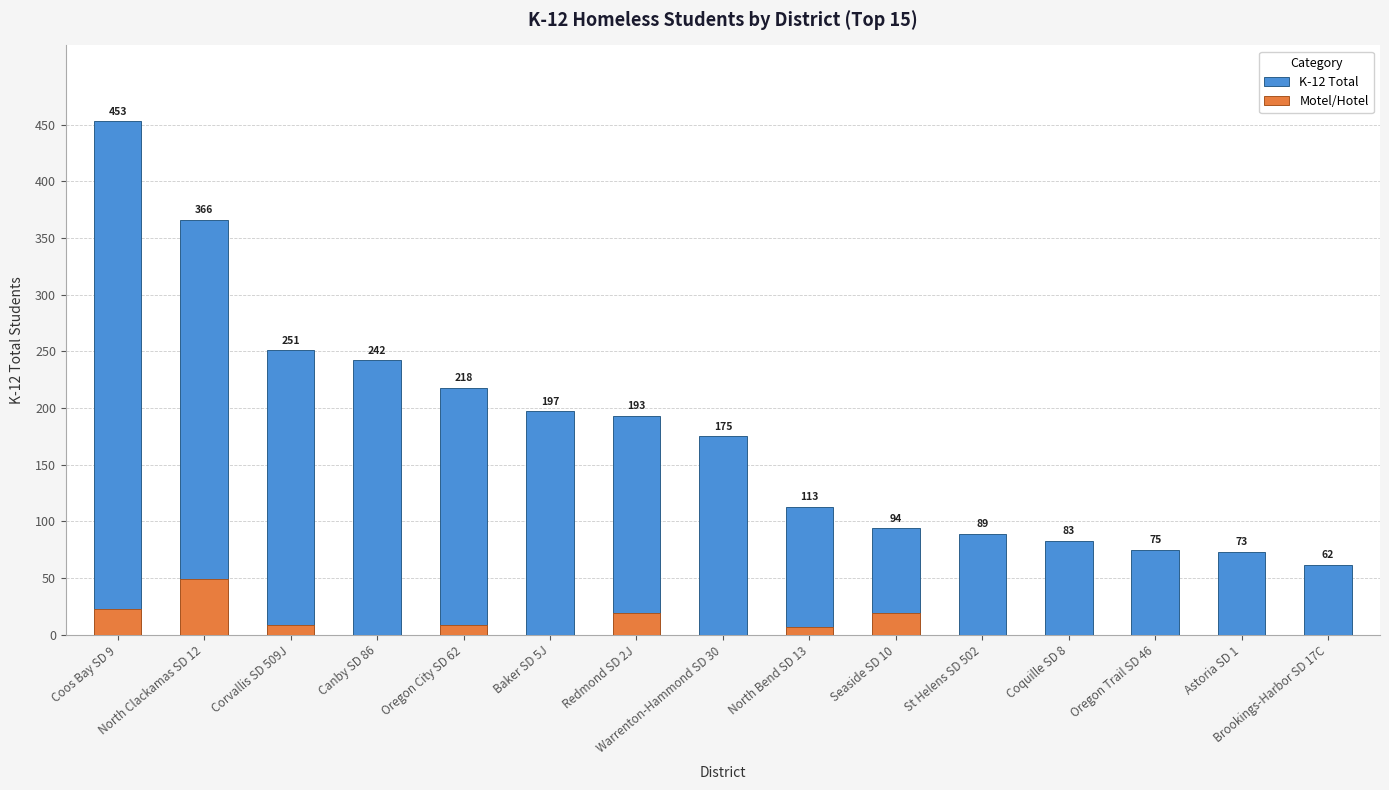

True or false: Motel/Hotel has a value of 0 at Oregon Trail SD 46.

True